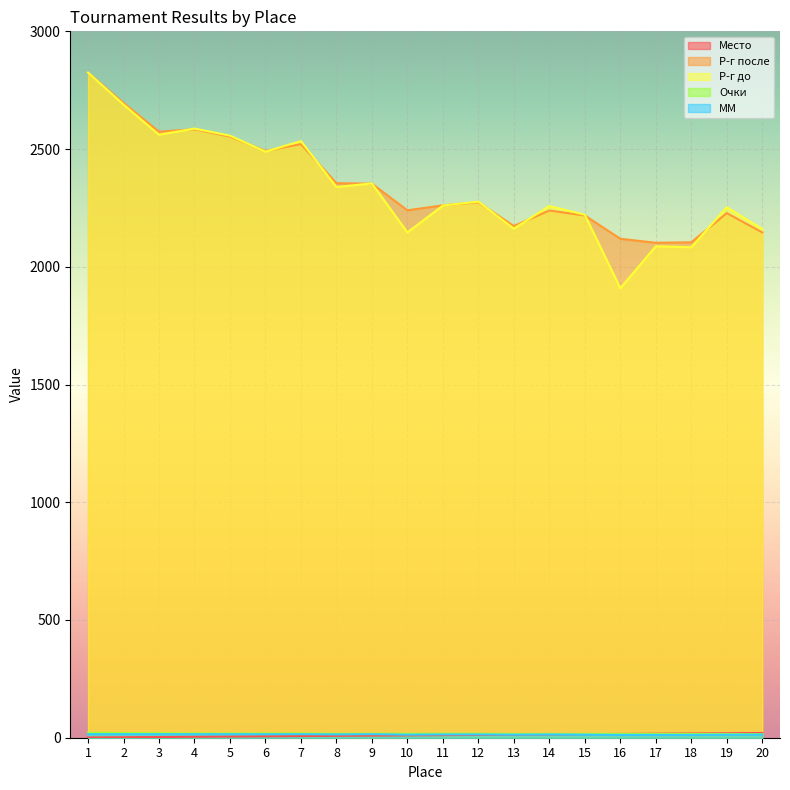

Is it true that Р-г после equals 2553 at 5?

True